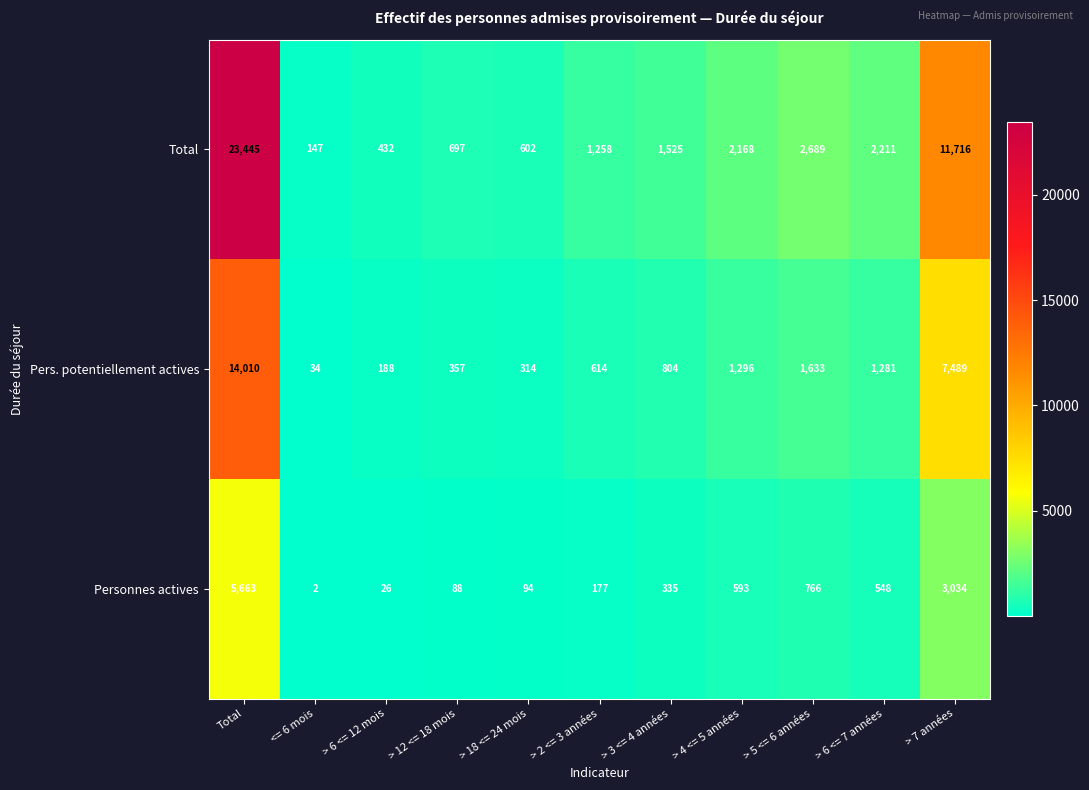

What is the sum of all Pers. potentiellement actives values?

28020